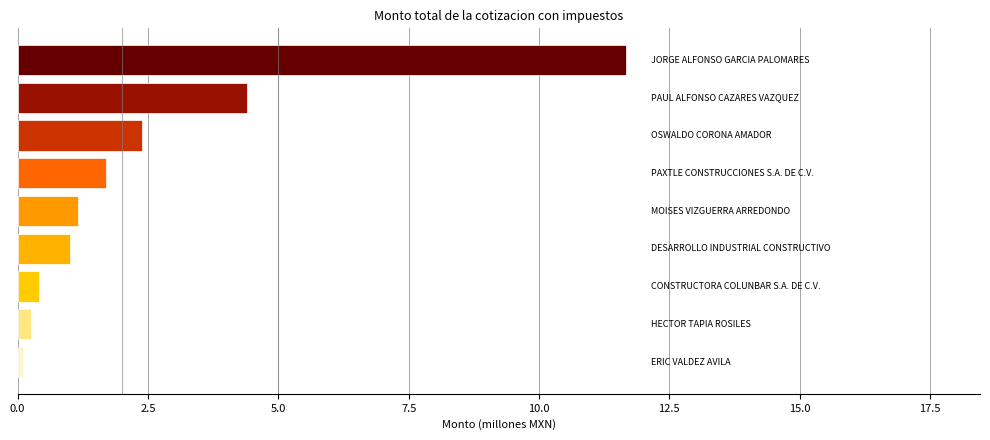

Reading bottom to top, extract all data points from this chart.

0.1	0.3	0.4	1.0	1.2	1.7	2.4	4.4	11.7